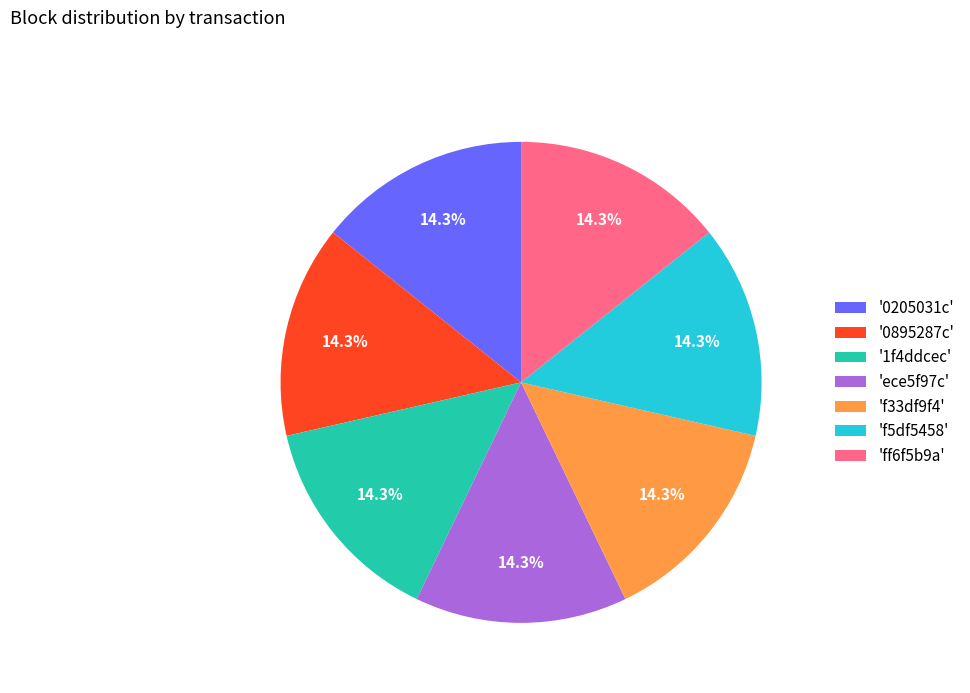

Approximately how many times larger is the value at '0205031c' compared to 'ff6f5b9a'?

1.0